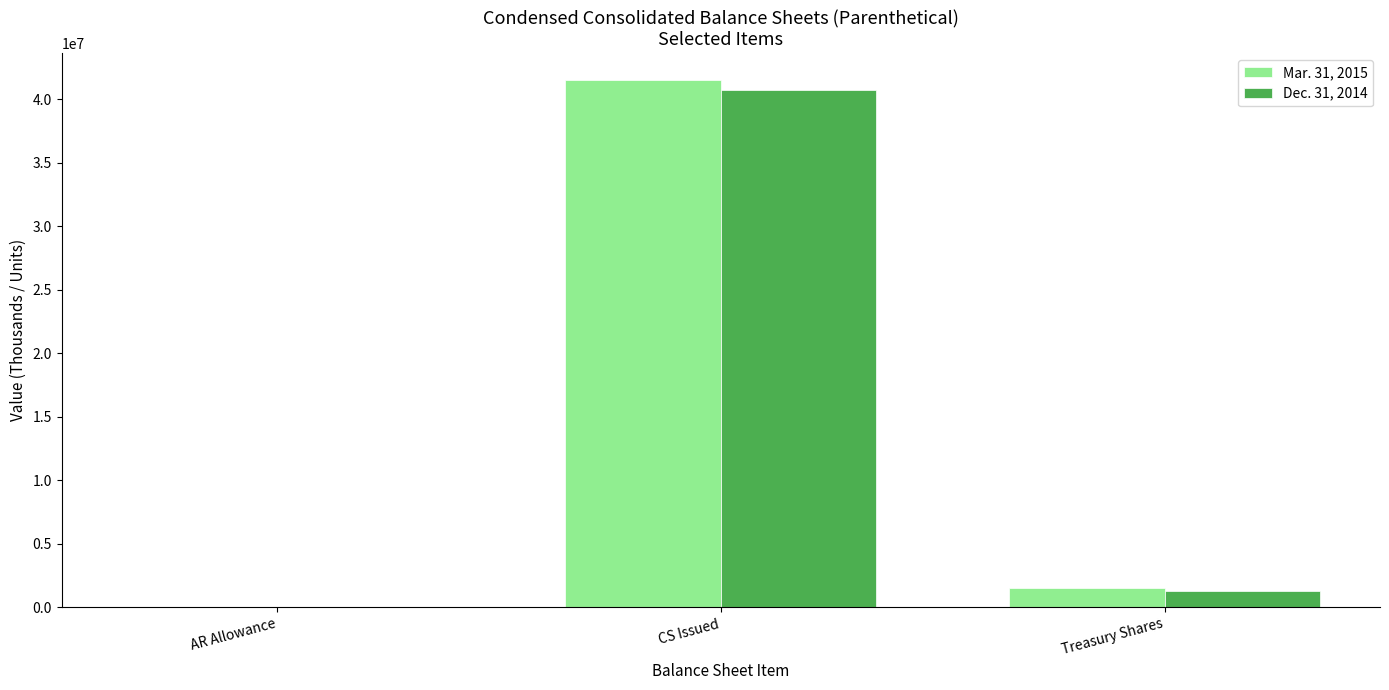

Is it true that Dec. 31, 2014 equals 67969051 at CS Issued?

False